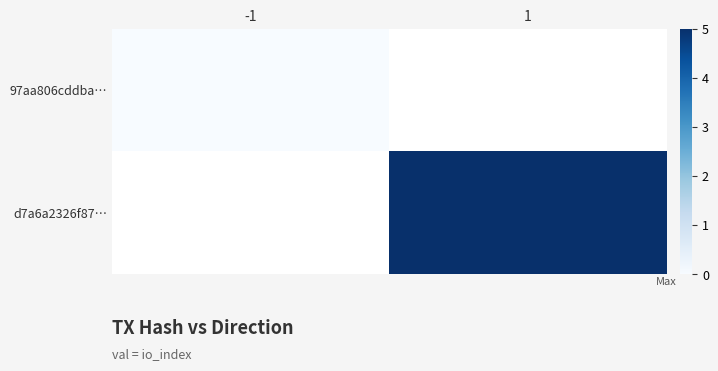

How many distinct data groups are displayed?

2